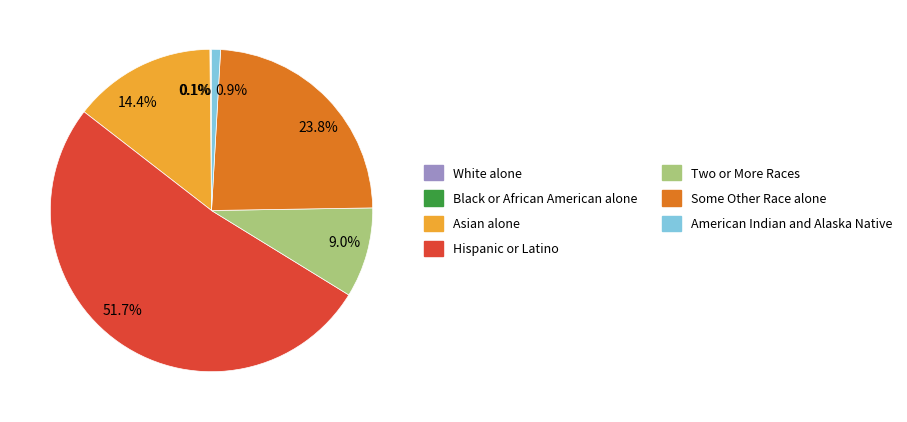

Which slice is the largest?

Hispanic or Latino